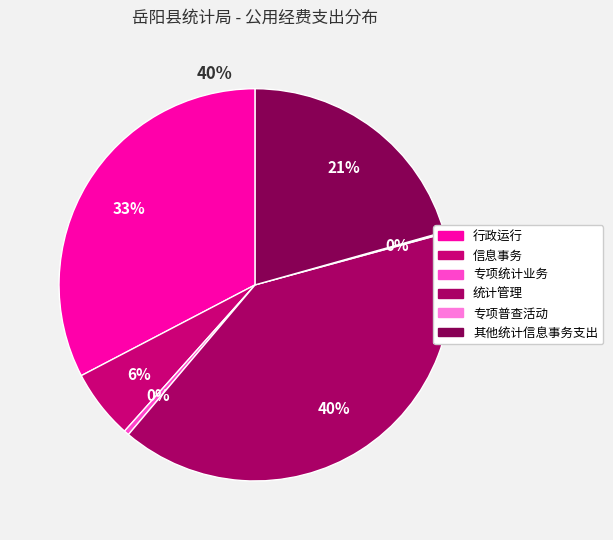

Does 行政运行 account for over 50% of the chart?

No